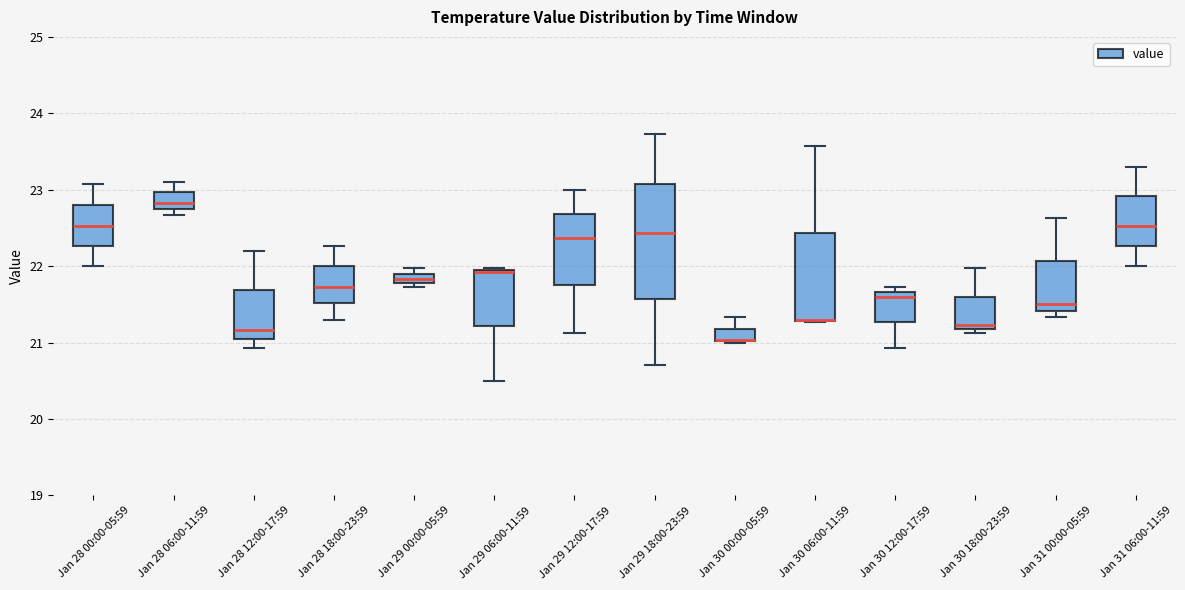

Which box is the tallest, from its lower edge to its upper edge?

Jan 29 18:00-23:59